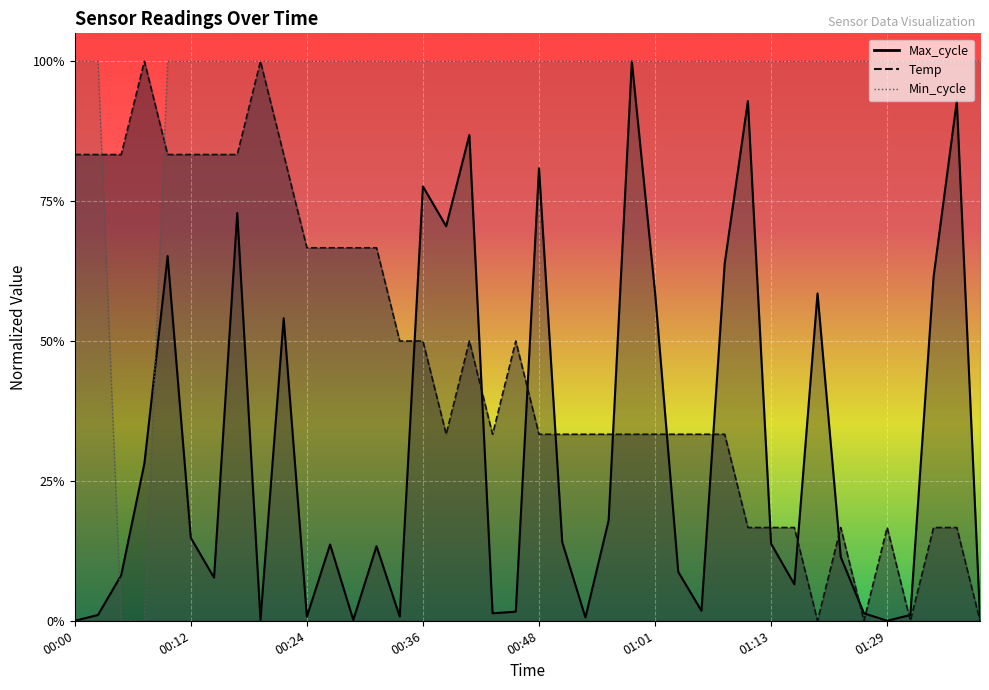

What is the value of the Min_cycle point at the 27th from the left?

1.0